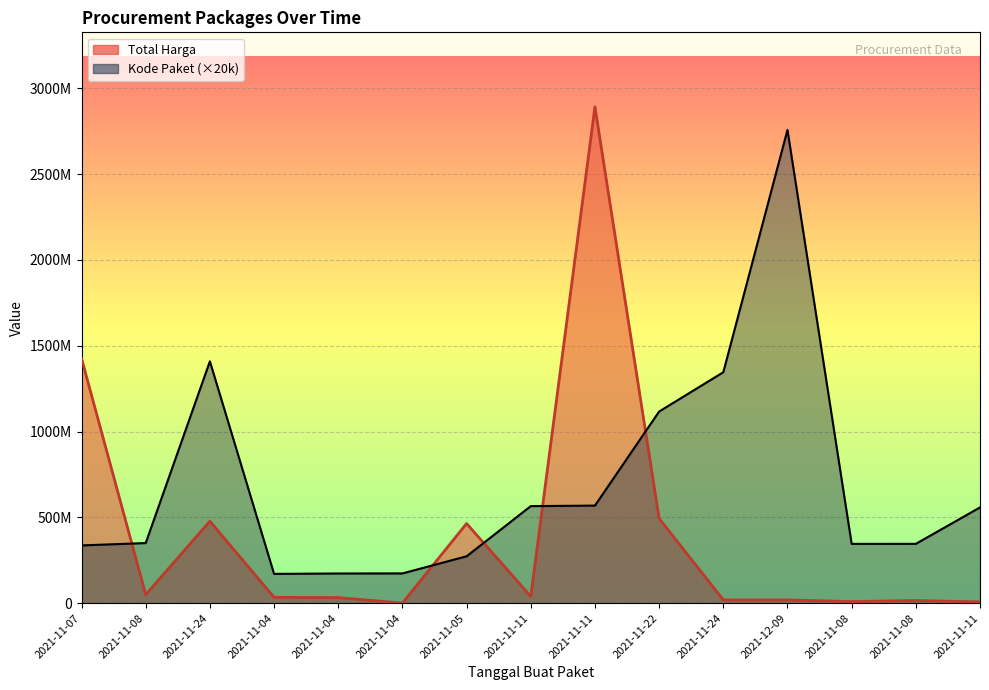

What is the minimum value for Total Harga?

577875